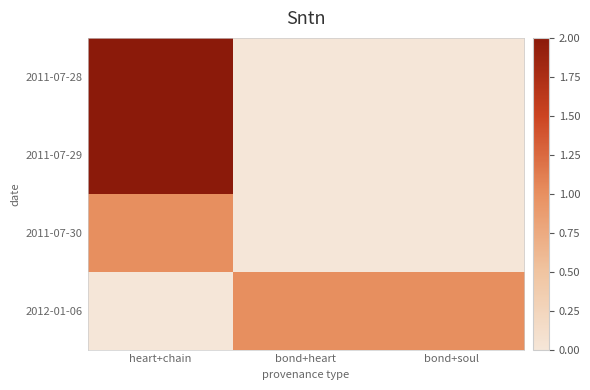

Count the number of categories in the chart.

3